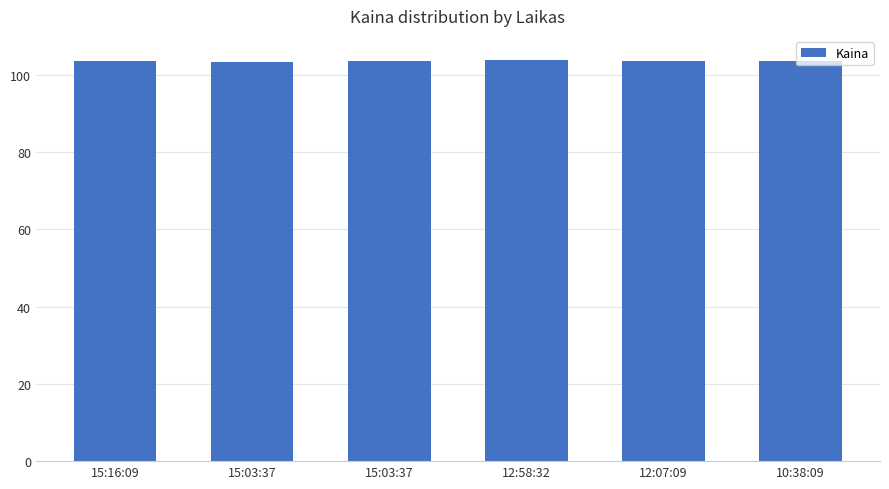

How many data points does each series have?

6